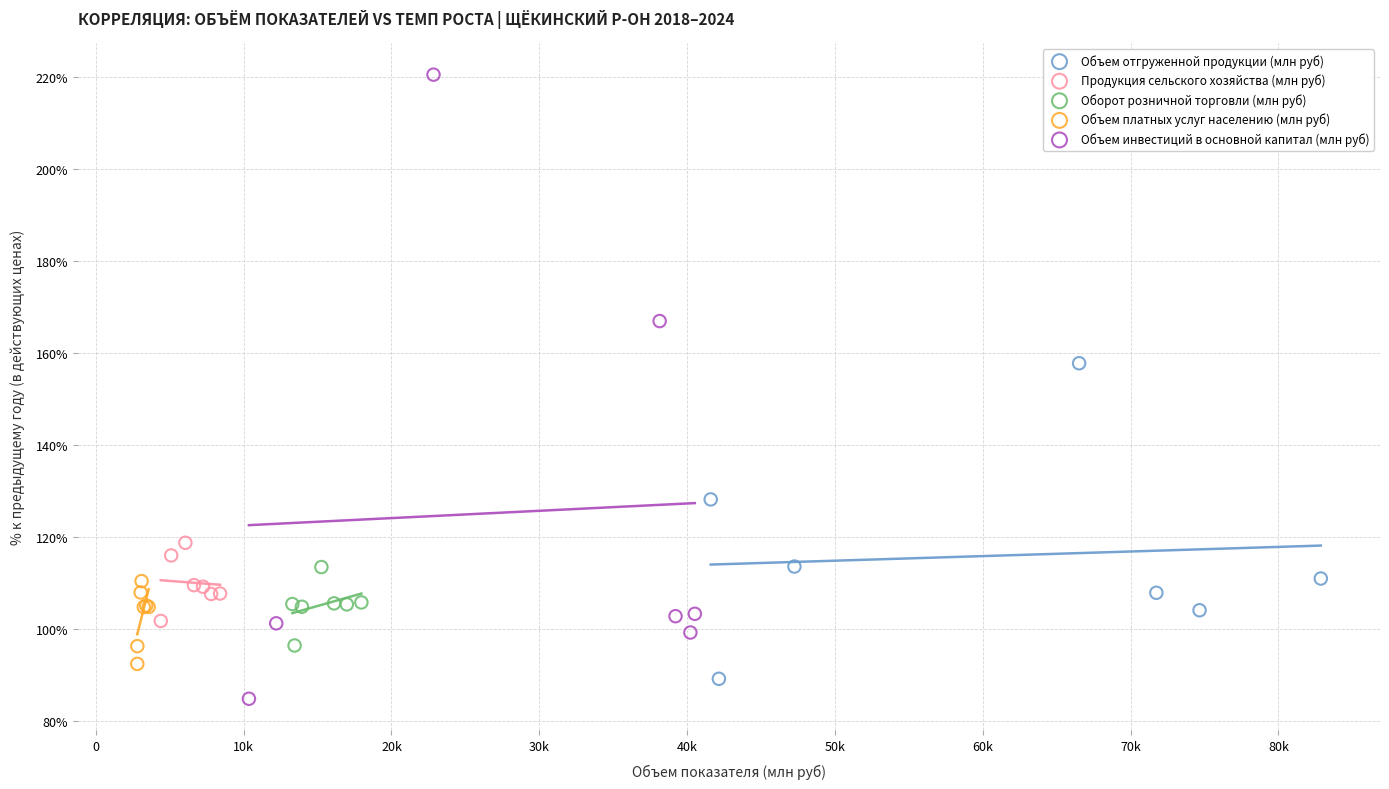

Which series has the largest Y range (max minus min)?

Объем инвестиций в основной капитал (млн руб)